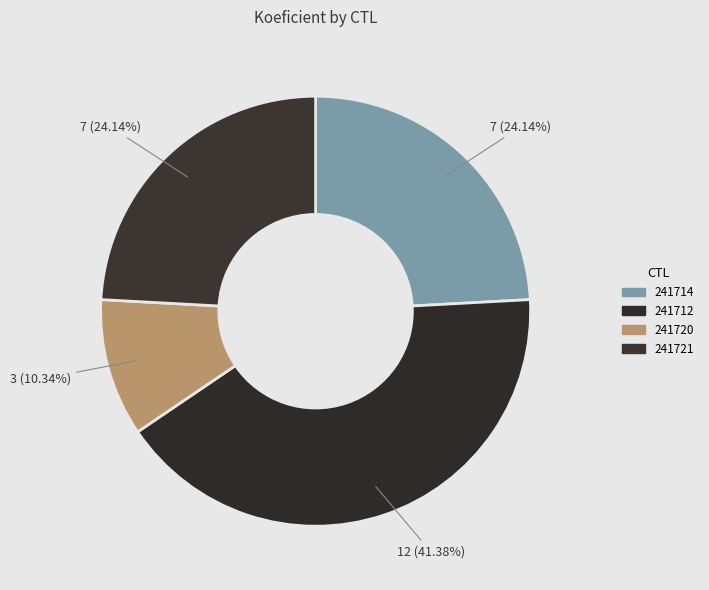

To the nearest percent, what percentage of the pie is 241714?

24%